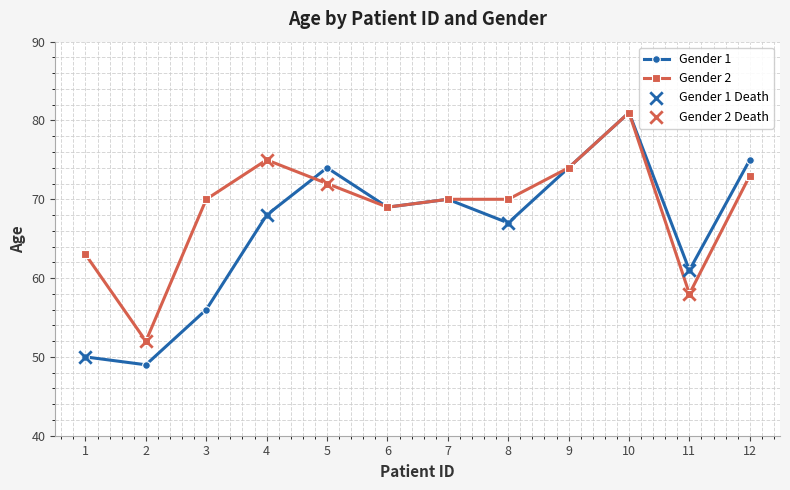

At which category is the sum across all series the highest?

10